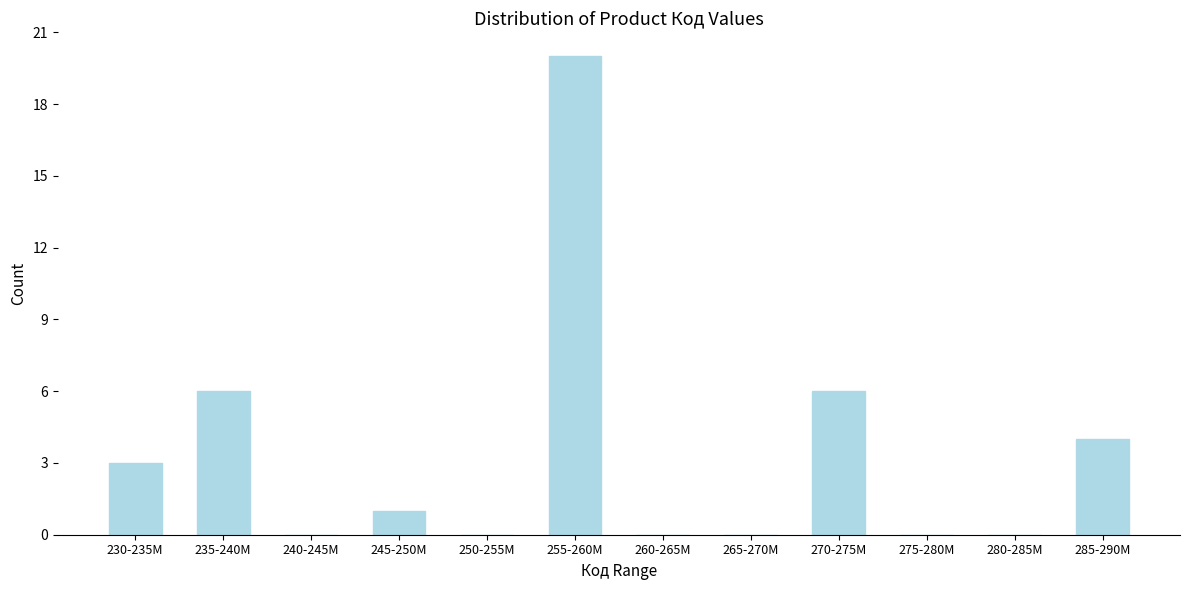

Reading left to right, what are all the values shown in this chart?

230-235M=3	235-240M=6	240-245M=0	245-250M=1	250-255M=0	255-260M=20	260-265M=0	265-270M=0	270-275M=6	275-280M=0	280-285M=0	285-290M=4